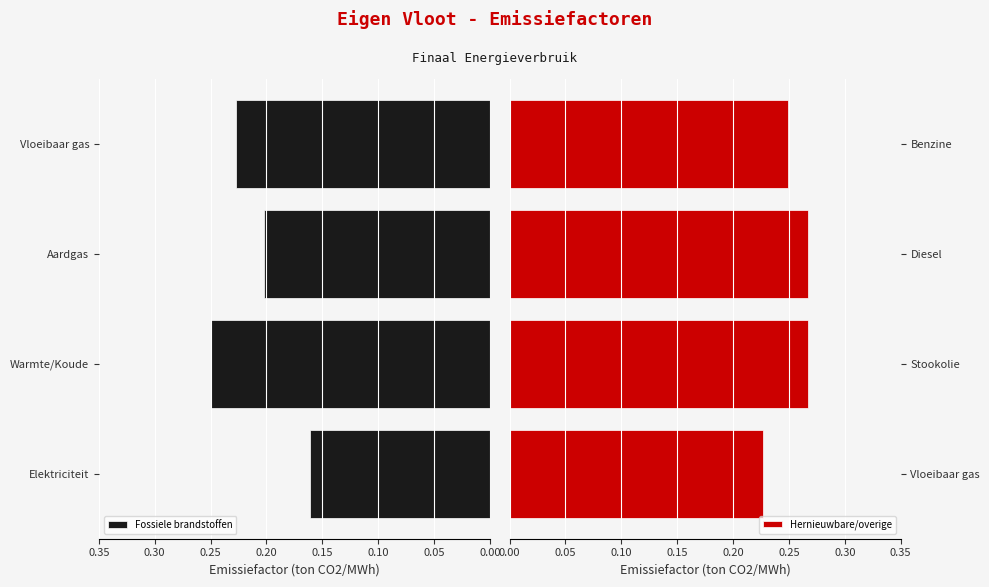

How many groups of bars are there?

4